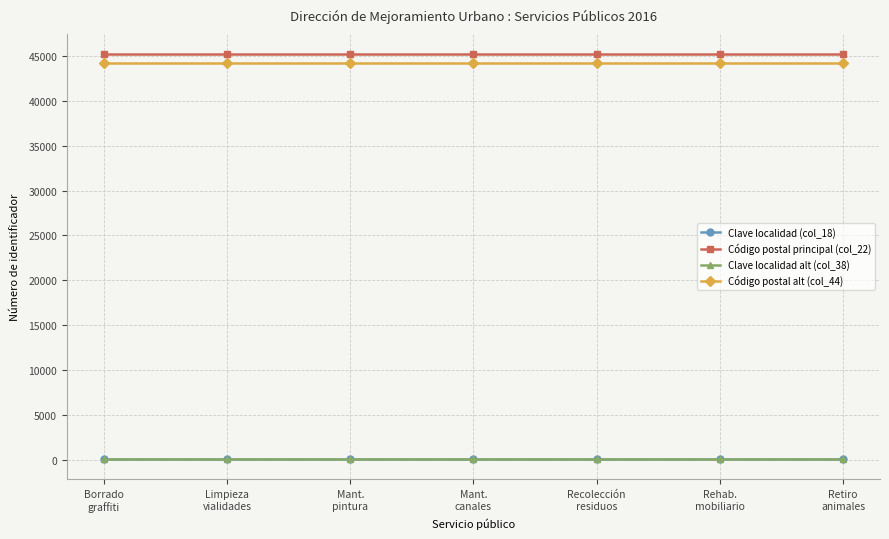

Reading left to right, extract all data points from this chart.

Clave localidad (col_18): Borrado
graffiti=120	Limpieza
vialidades=120	Mant.
pintura=120	Mant.
canales=120	Recolección
residuos=120	Rehab.
mobiliario=120	Retiro
animales=120
Código postal principal (col_22): Borrado
graffiti=45150	Limpieza
vialidades=45150	Mant.
pintura=45150	Mant.
canales=45150	Recolección
residuos=45150	Rehab.
mobiliario=45150	Retiro
animales=45150
Clave localidad alt (col_38): Borrado
graffiti=120	Limpieza
vialidades=120	Mant.
pintura=120	Mant.
canales=120	Recolección
residuos=120	Rehab.
mobiliario=120	Retiro
animales=120
Código postal alt (col_44): Borrado
graffiti=44150	Limpieza
vialidades=44150	Mant.
pintura=44150	Mant.
canales=44150	Recolección
residuos=44150	Rehab.
mobiliario=44150	Retiro
animales=44150